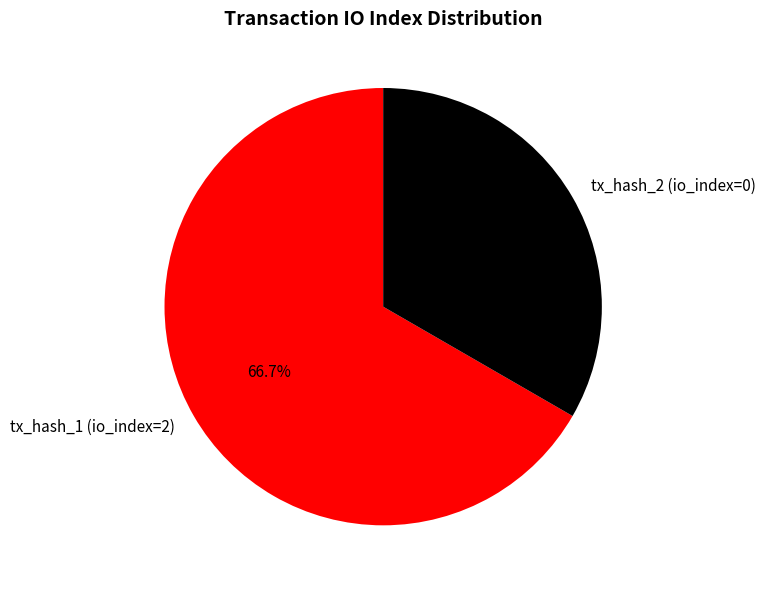

Approximately how many times larger is the value at tx_hash_1 (io_index=2) compared to tx_hash_2 (io_index=0)?

2.0